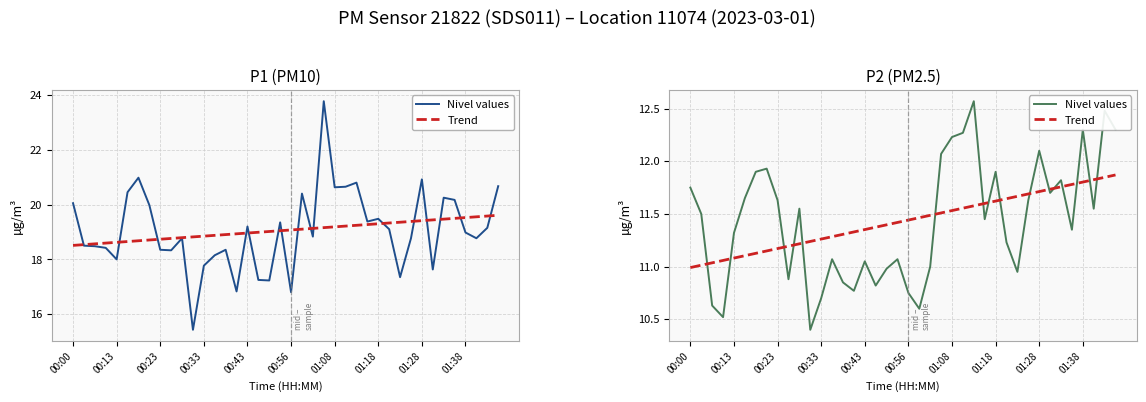

How many data points does each series have?

40